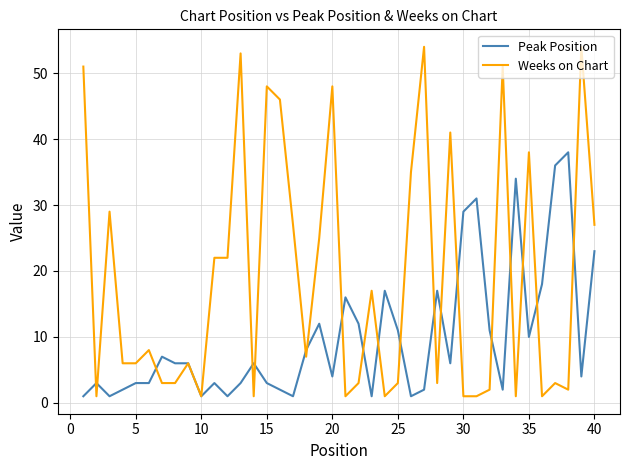

What are all the series names shown in the legend?

Peak Position, Weeks on Chart